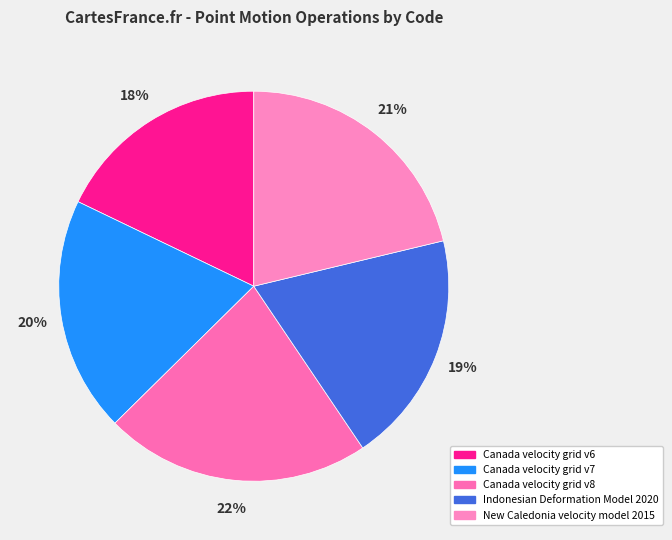

What is the smallest slice in the pie chart?

Canada velocity grid v6